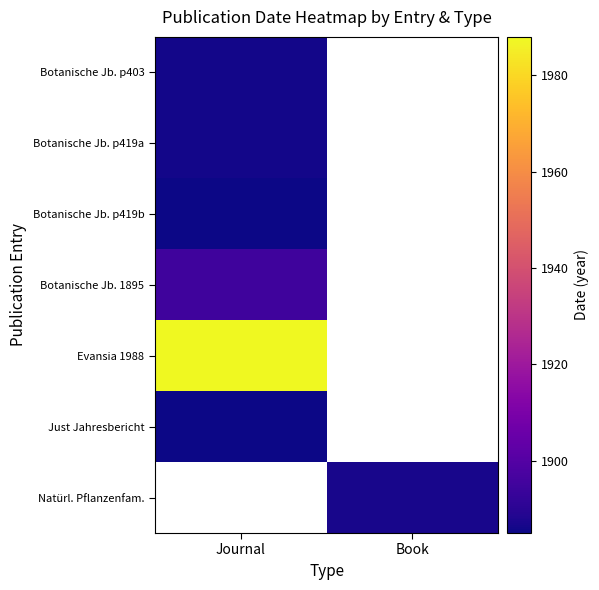

What is the smallest value displayed?

1885.0